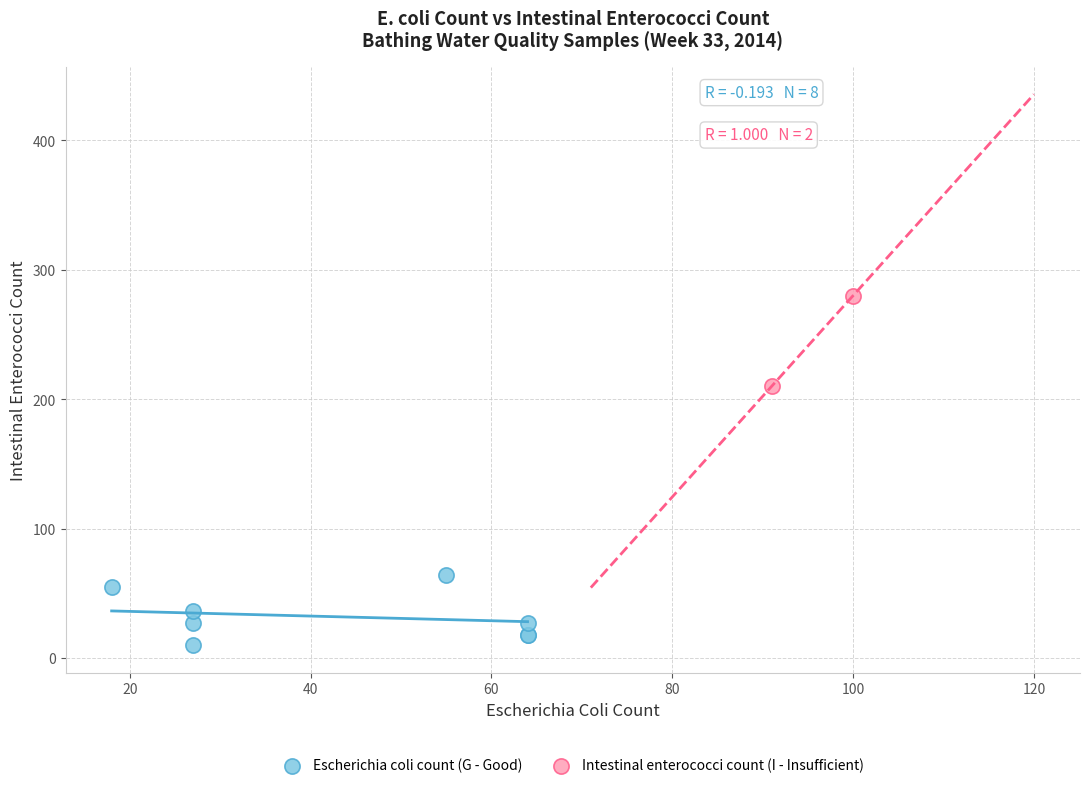

Which series has the widest spread of Y values?

Intestinal enterococci count (I - Insufficient)